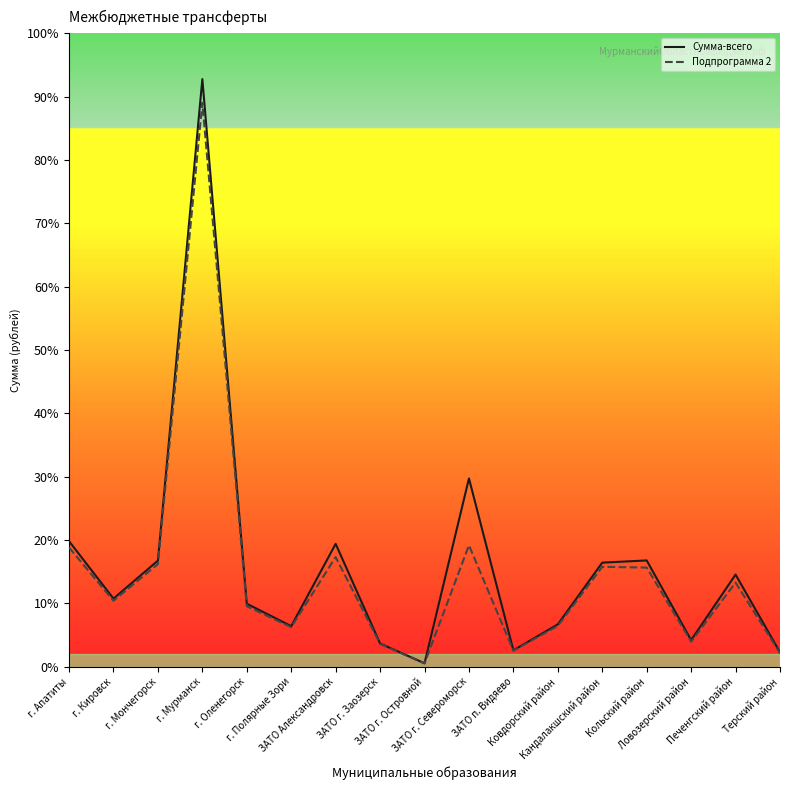

What is the average value of the Сумма-всего series?

723645392